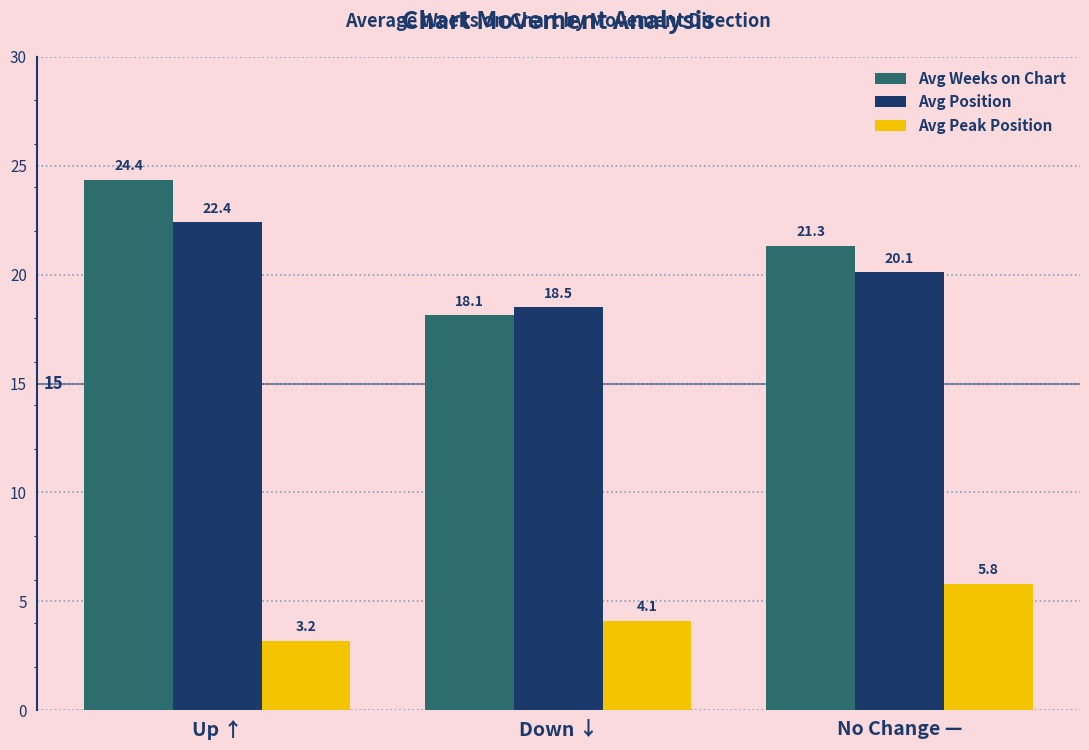

Is it true that Avg Weeks on Chart equals 18.1 at Down ↓?

True